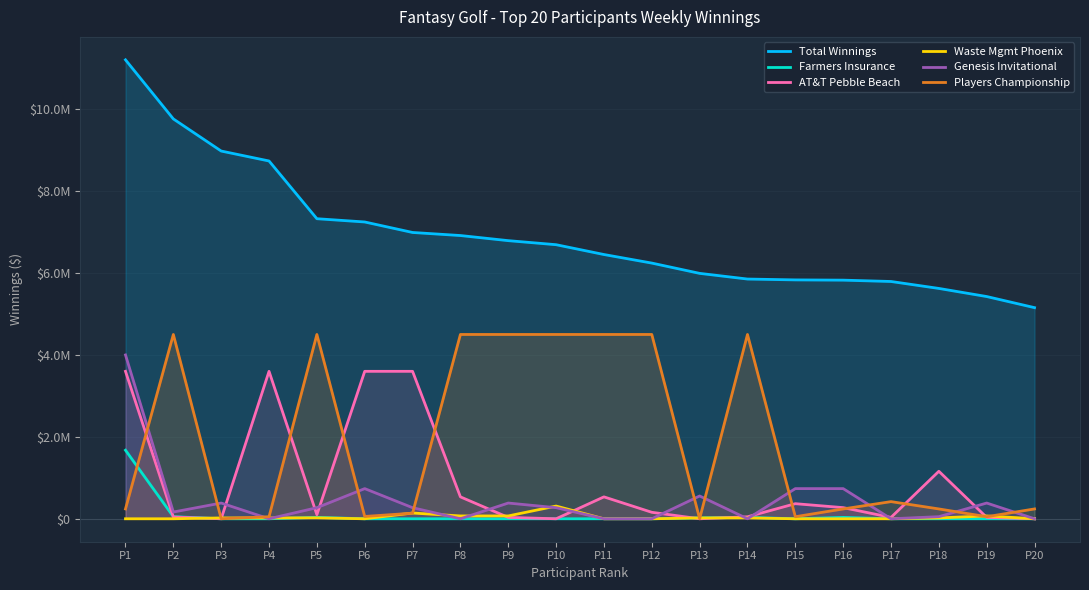

What is the total value across all series at P15?

6987592